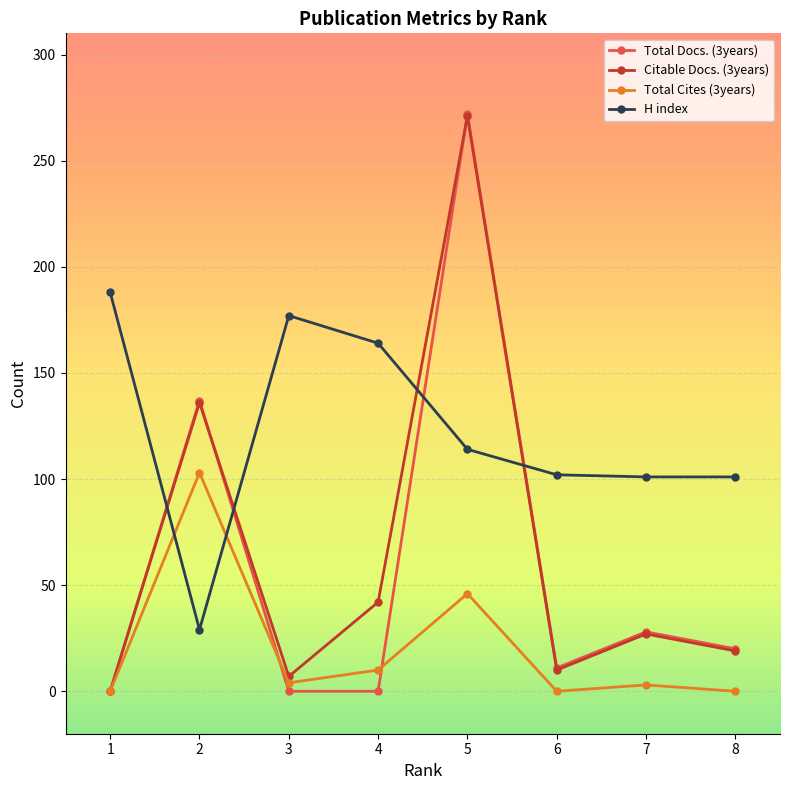

True or false: Total Cites (3years) has more than 1 interior local peaks.

True